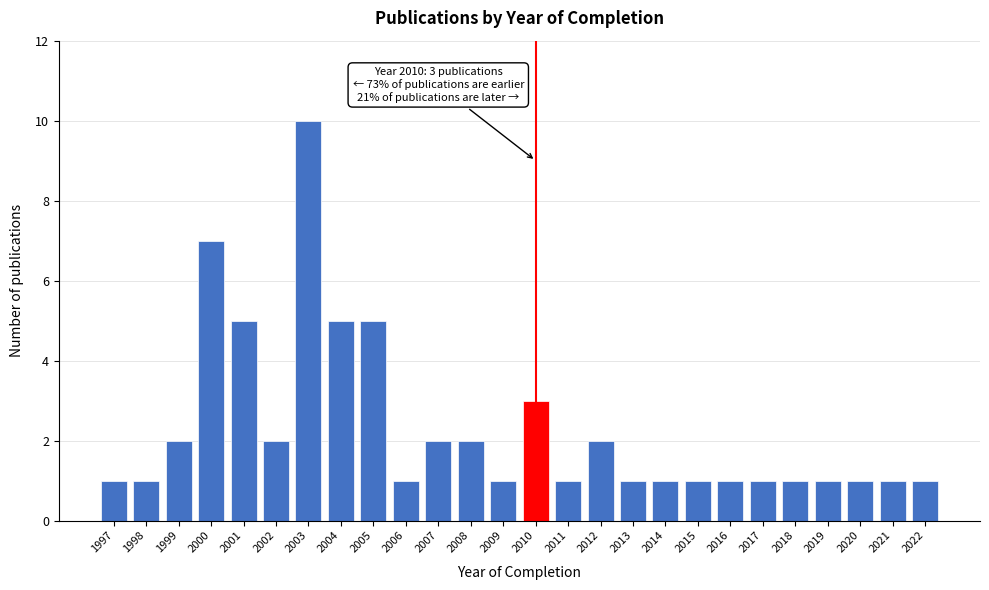

Reading left to right, extract all data points from this chart.

1997=1	1998=1	1999=2	2000=7	2001=5	2002=2	2003=10	2004=5	2005=5	2006=1	2007=2	2008=2	2009=1	2010=3	2011=1	2012=2	2013=1	2014=1	2015=1	2016=1	2017=1	2018=1	2019=1	2020=1	2021=1	2022=1